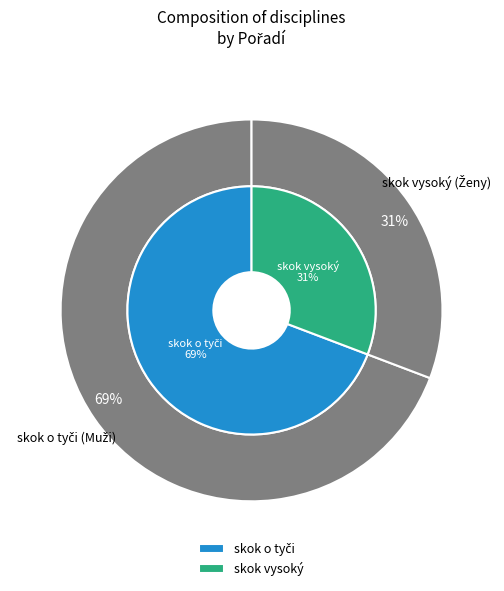

To the nearest percent, what is the difference between the largest and smallest slice percentages?

38%